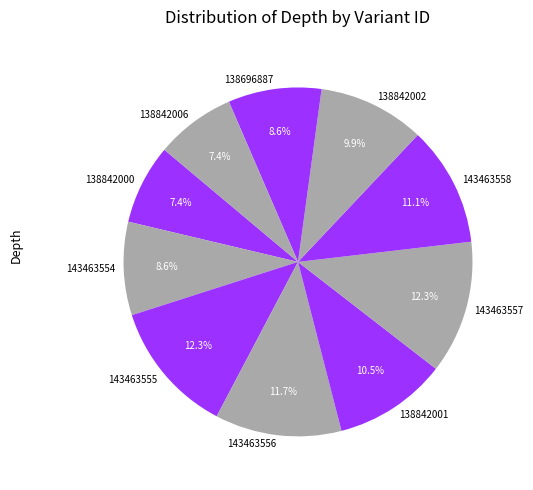

How many segments does this pie chart have?

10